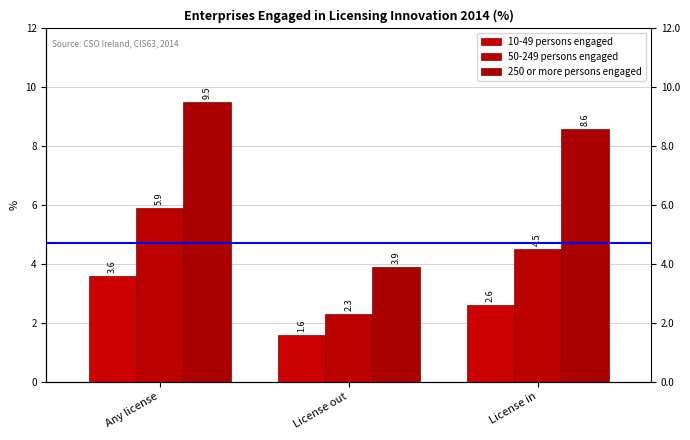

Reading left to right, list all the values displayed in this chart.

10-49 persons engaged: Any license=3.6	License out=1.6	License in=2.6
50-249 persons engaged: Any license=5.9	License out=2.3	License in=4.5
250 or more persons engaged: Any license=9.5	License out=3.9	License in=8.6